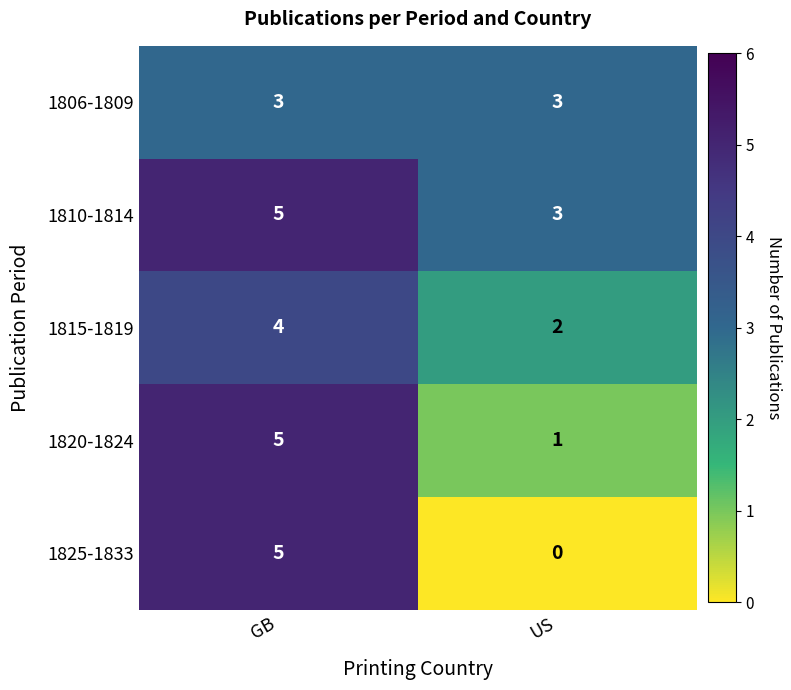

At how many categories does at least one series exceed 1?

2